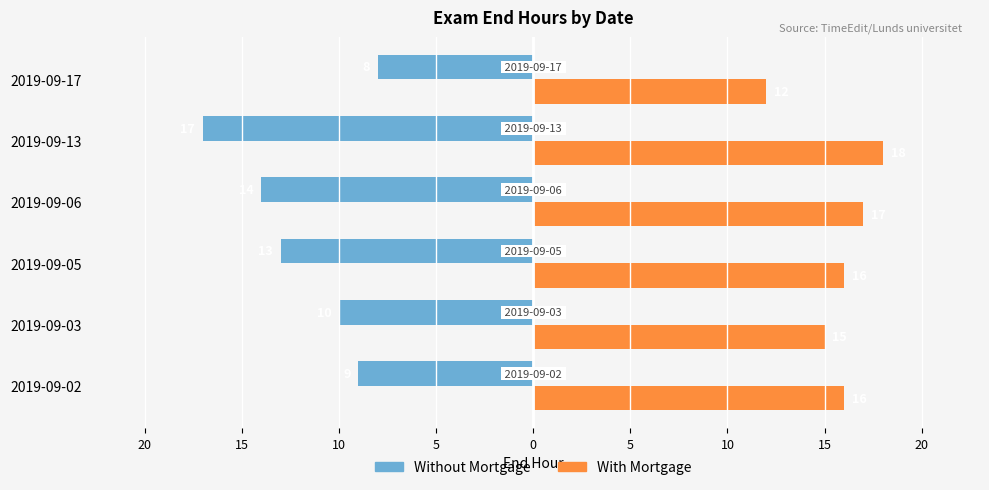

What is the sum of all Without Mortgage values?

-71